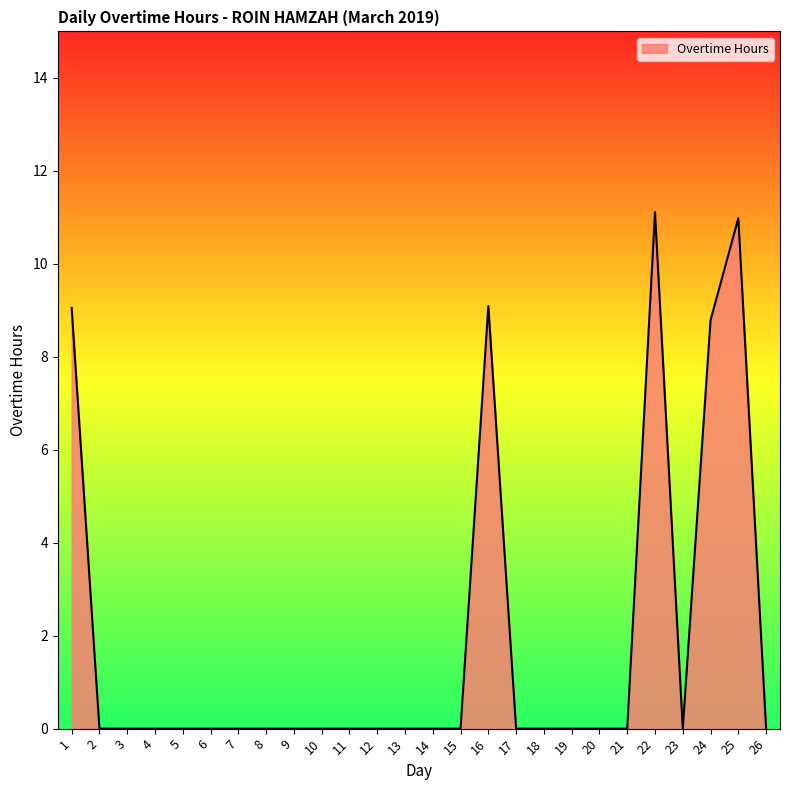

What is the change in value from 3 to 22?

+11.1